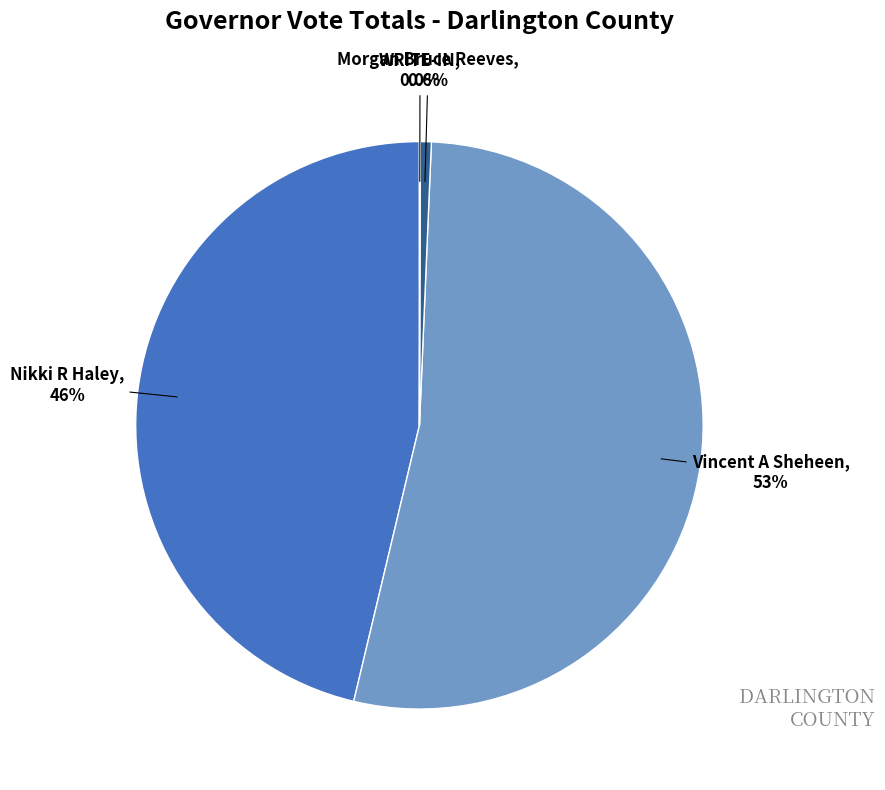

Is there a majority slice in this chart?

Yes